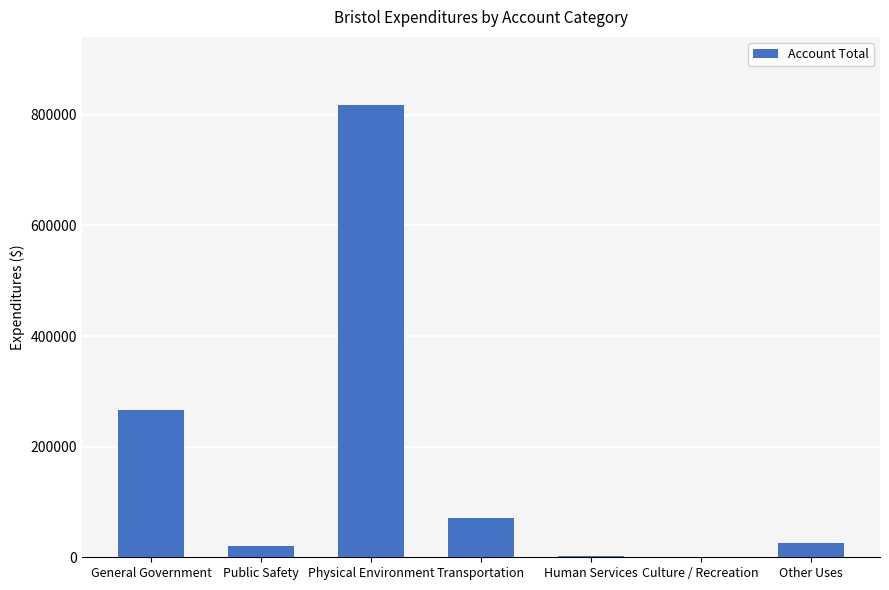

Approximately how many times larger is the value at Transportation compared to Other Uses?

2.8